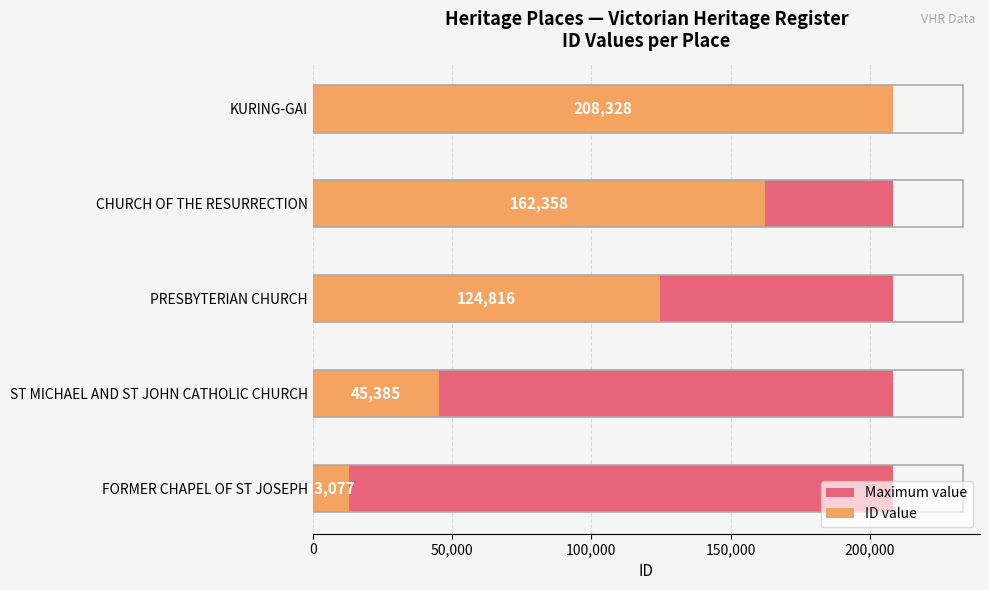

Which has a higher value, 200,000 or 0?

200,000